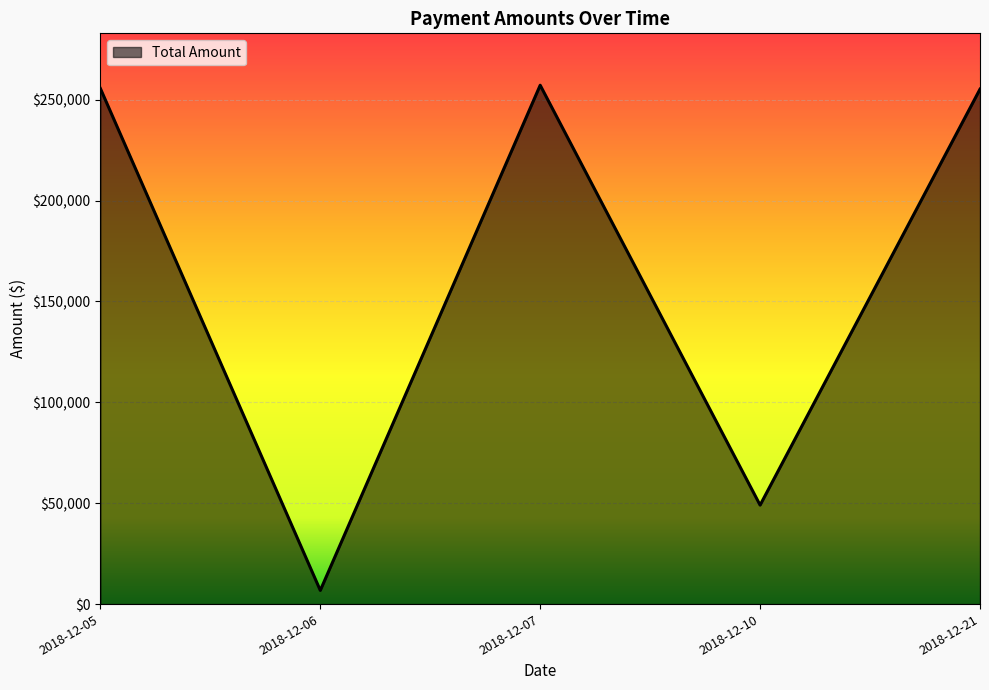

How many interior local peaks (higher than both neighbors) does the data have?

1